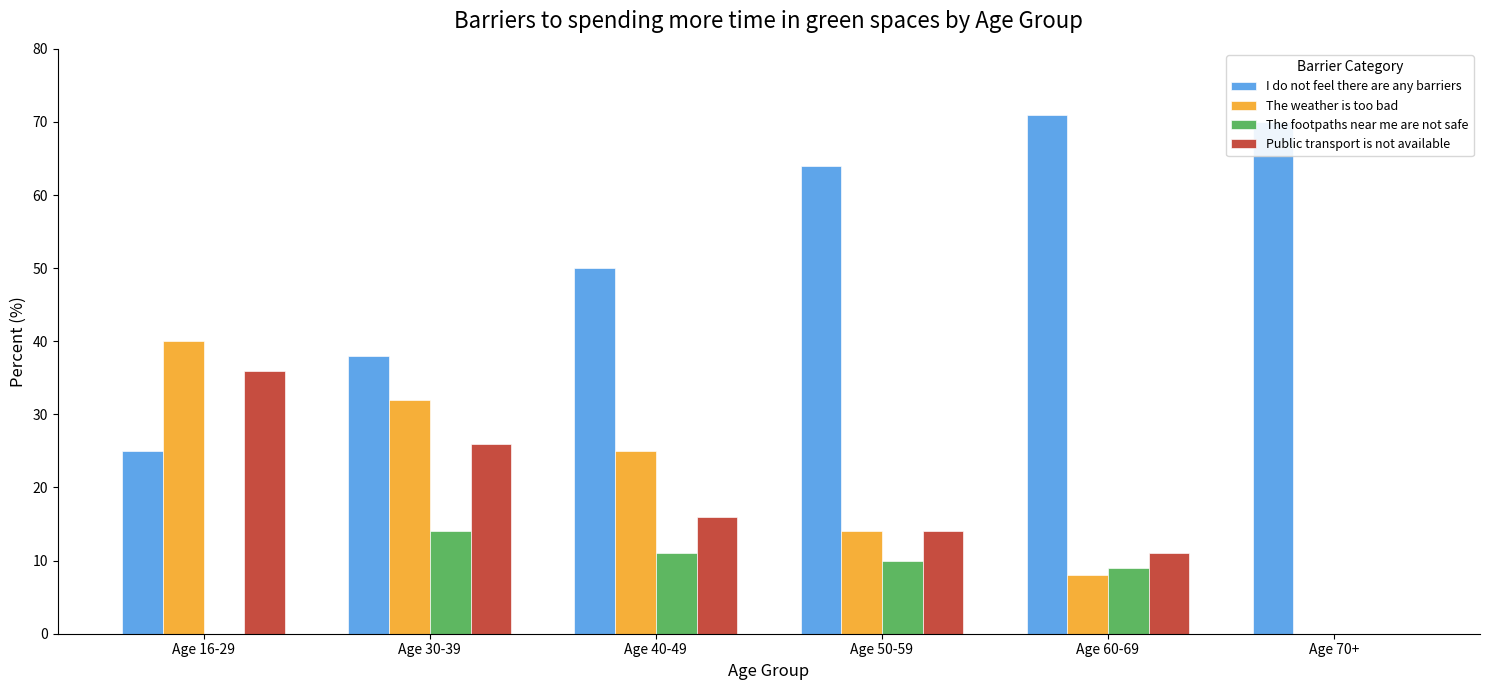

Which label corresponds to the largest value in the chart?

Age 60-69